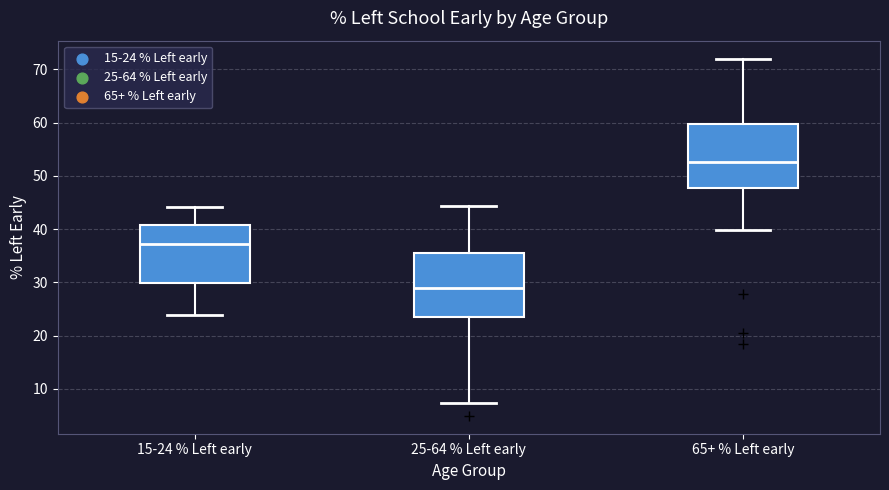

Reading left to right, transcribe this box plot: for each box, give where its median line is, the range the box spans, and where its two whiskers end, as read against the y-axis. The values are not printed on the chart, so give them approximately, as read against the axis.

15-24 % Left early: median 37, box 30 to 41, whiskers 24 to 44
25-64 % Left early: median 29, box 24 to 35, whiskers 7 to 44
65+ % Left early: median 53, box 48 to 60, whiskers 40 to 72